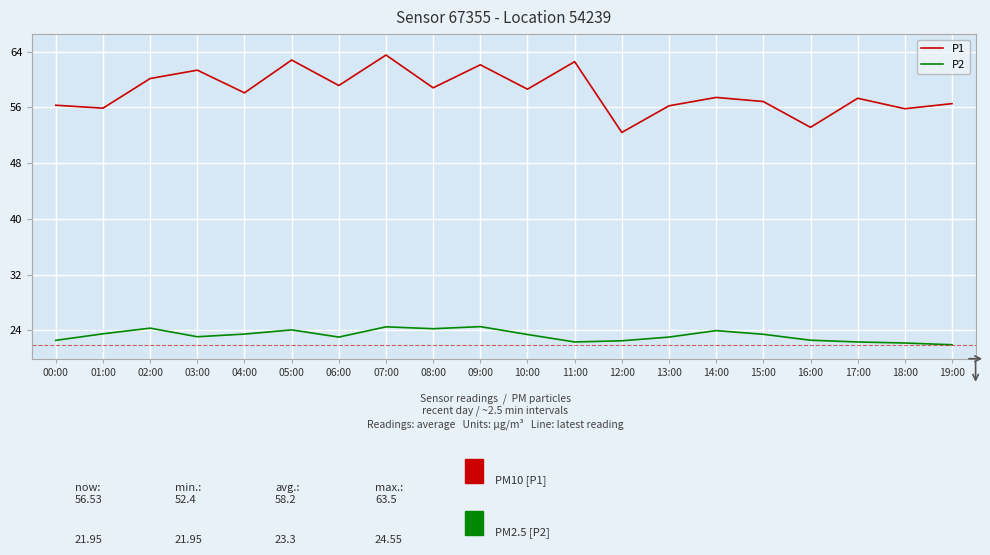

Where does the P2 series first go above 23?

01:00